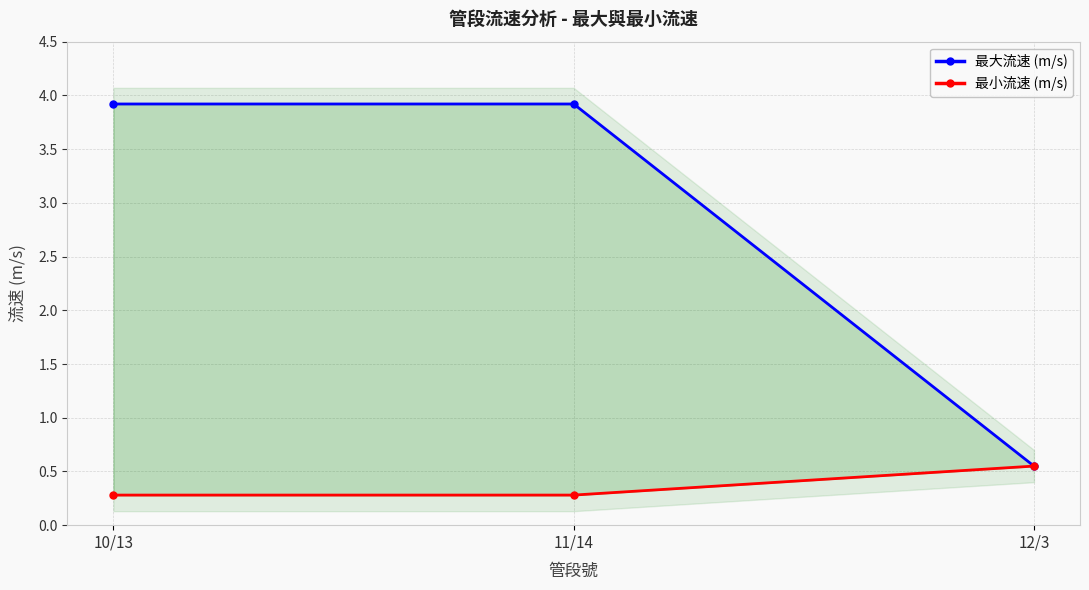

Count the number of data series in this chart.

2